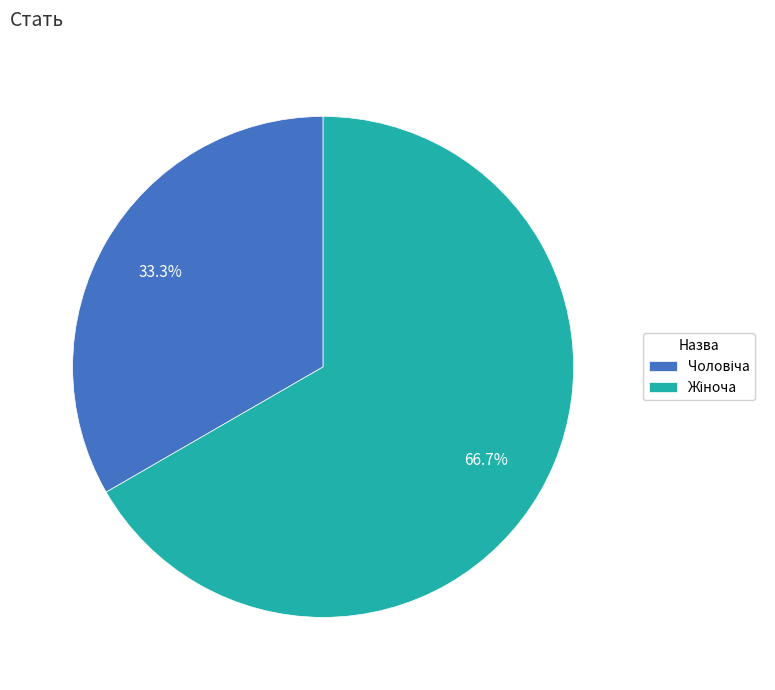

How many segments does this pie chart have?

2